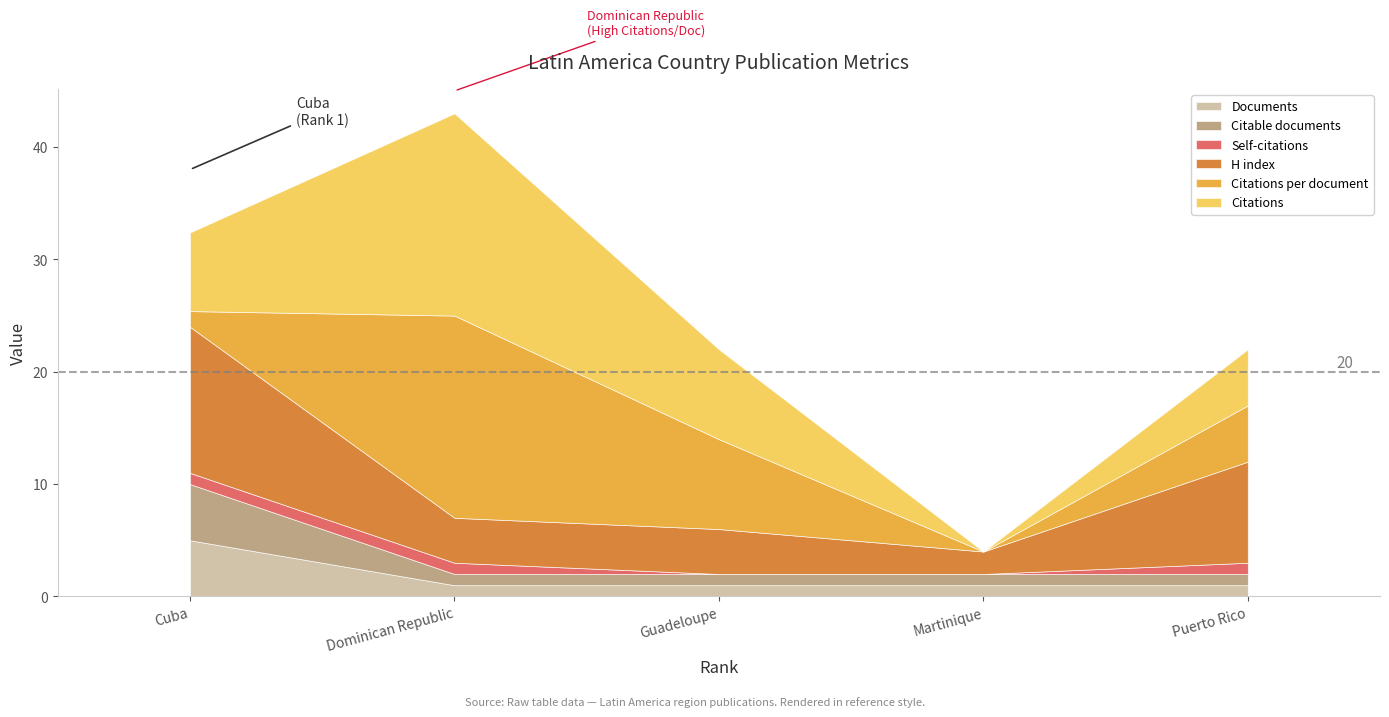

Which series ends up on top after the final intersection of Citations and Documents?

Citations